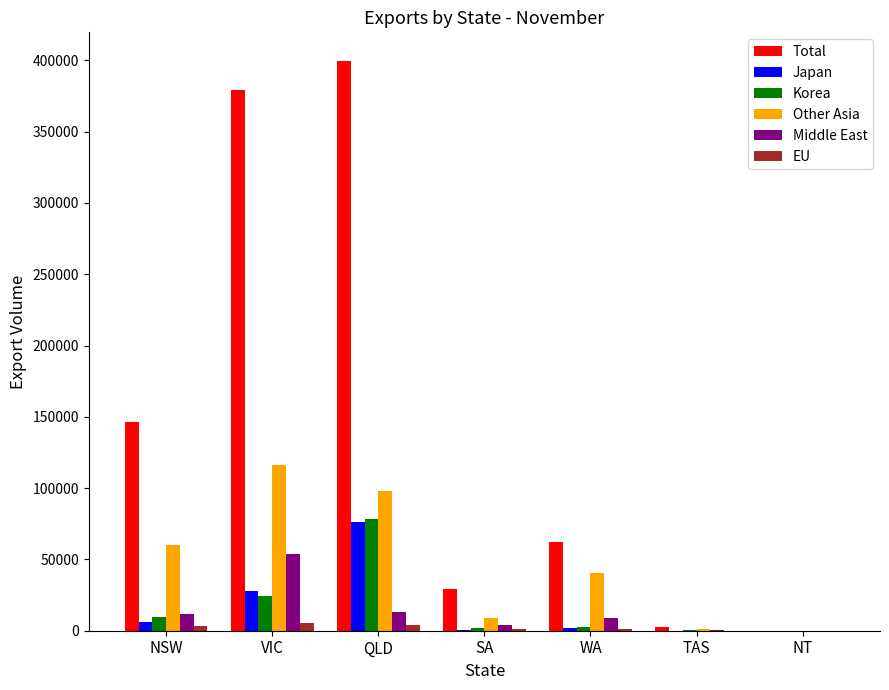

At which category does the chart reach its peak across all series?

QLD